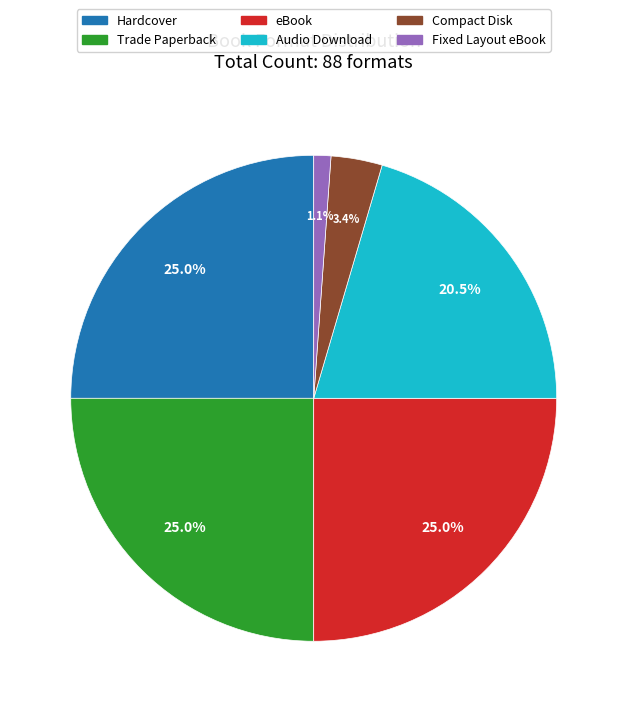

Does any single category account for the majority?

No